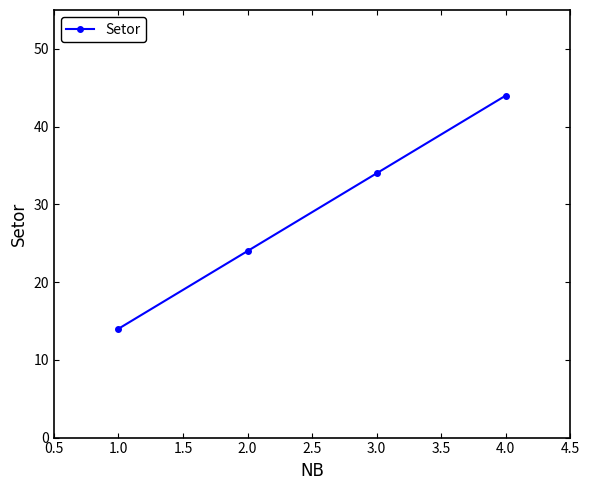

List the labels in order of value, smallest first.

1.0, 2.0, 3.0, 4.0